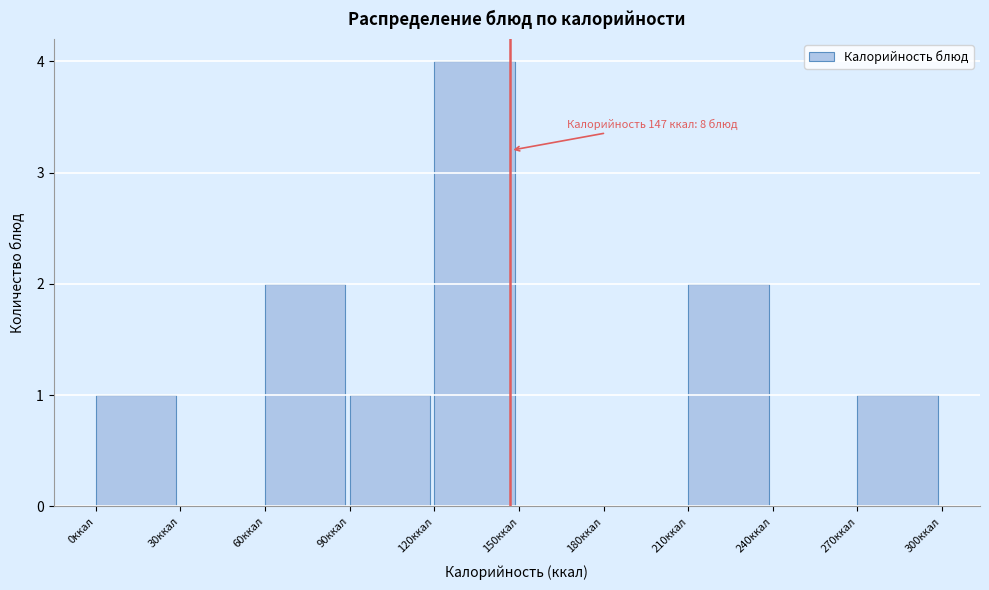

Over which range of the x-axis is the bar tallest?

120 to 150